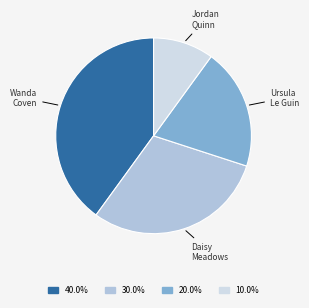

Does any single category account for the majority?

No